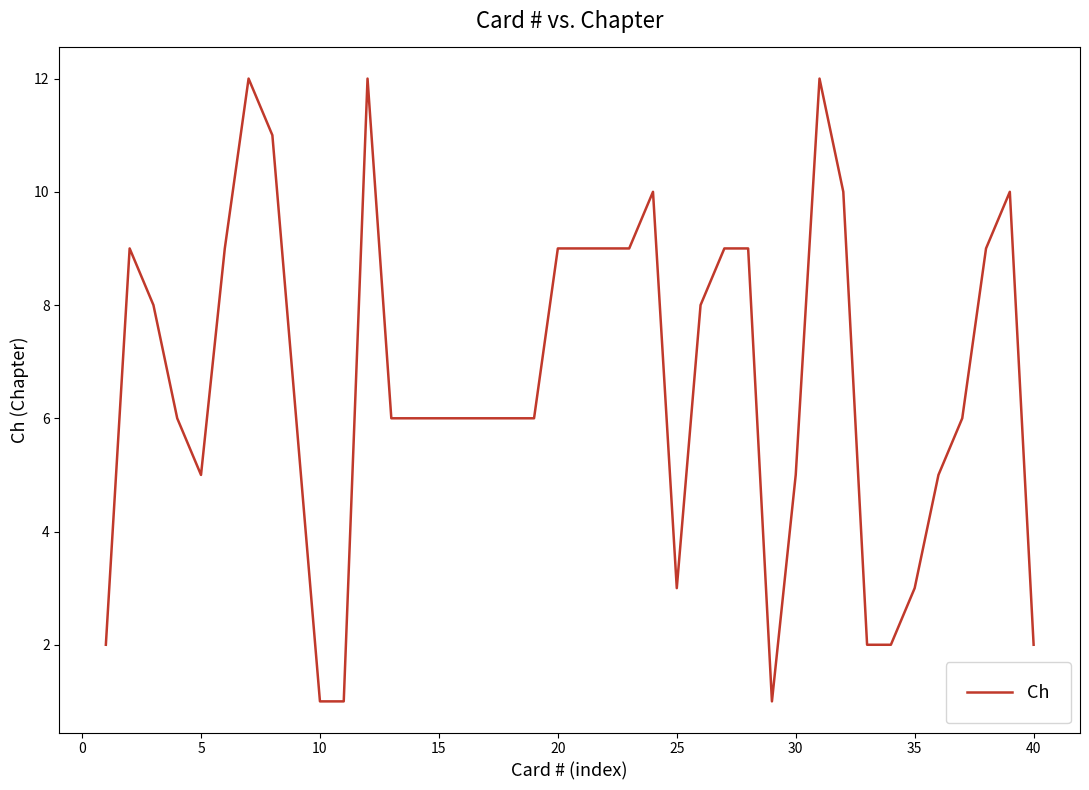

What is the greatest value displayed?

12